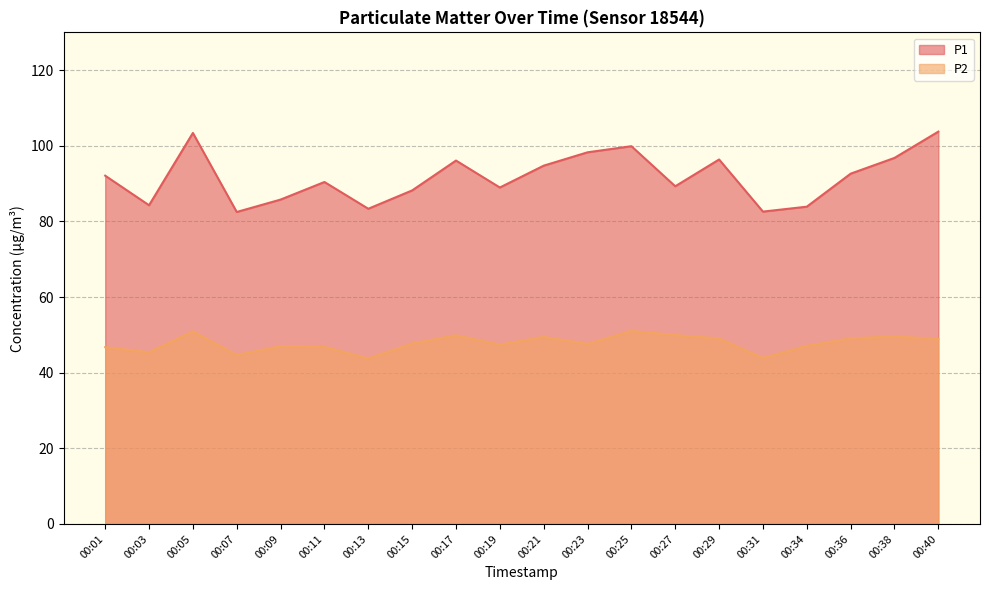

Reading left to right, extract all data points from this chart.

P1: 92.1	84.3	103.4	82.5	85.8	90.4	83.3	88.2	96.1	89.0	94.8	98.3	99.9	89.3	96.4	82.6	83.9	92.6	96.8	103.8
P2: 46.8	45.4	50.9	44.7	47.0	46.8	43.8	47.7	49.9	47.4	49.5	47.6	51.0	50.0	49.0	43.9	47.1	49.1	49.6	48.9